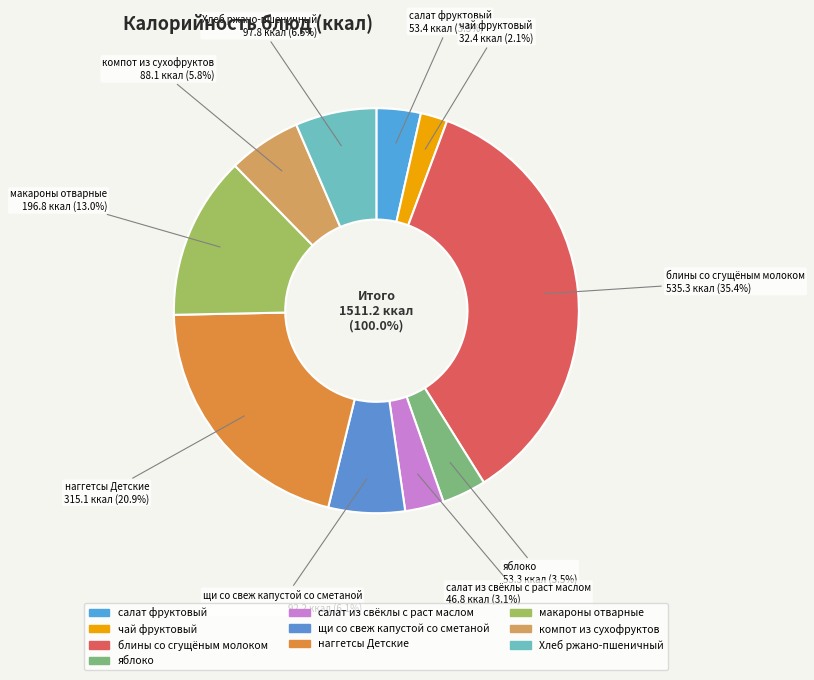

To the nearest percent, what is the average slice percentage?

10%